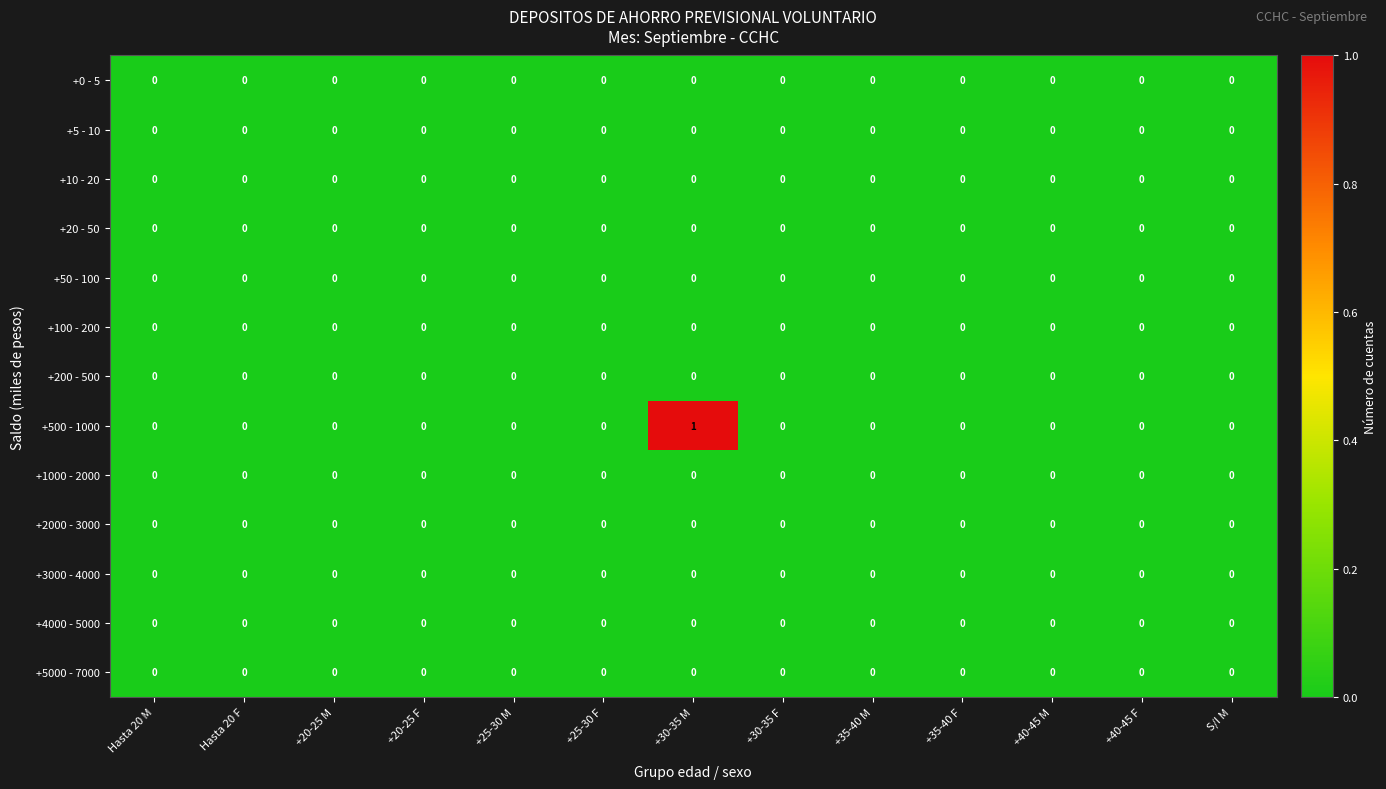

Which series has the largest total across all categories?

+500 - 1000